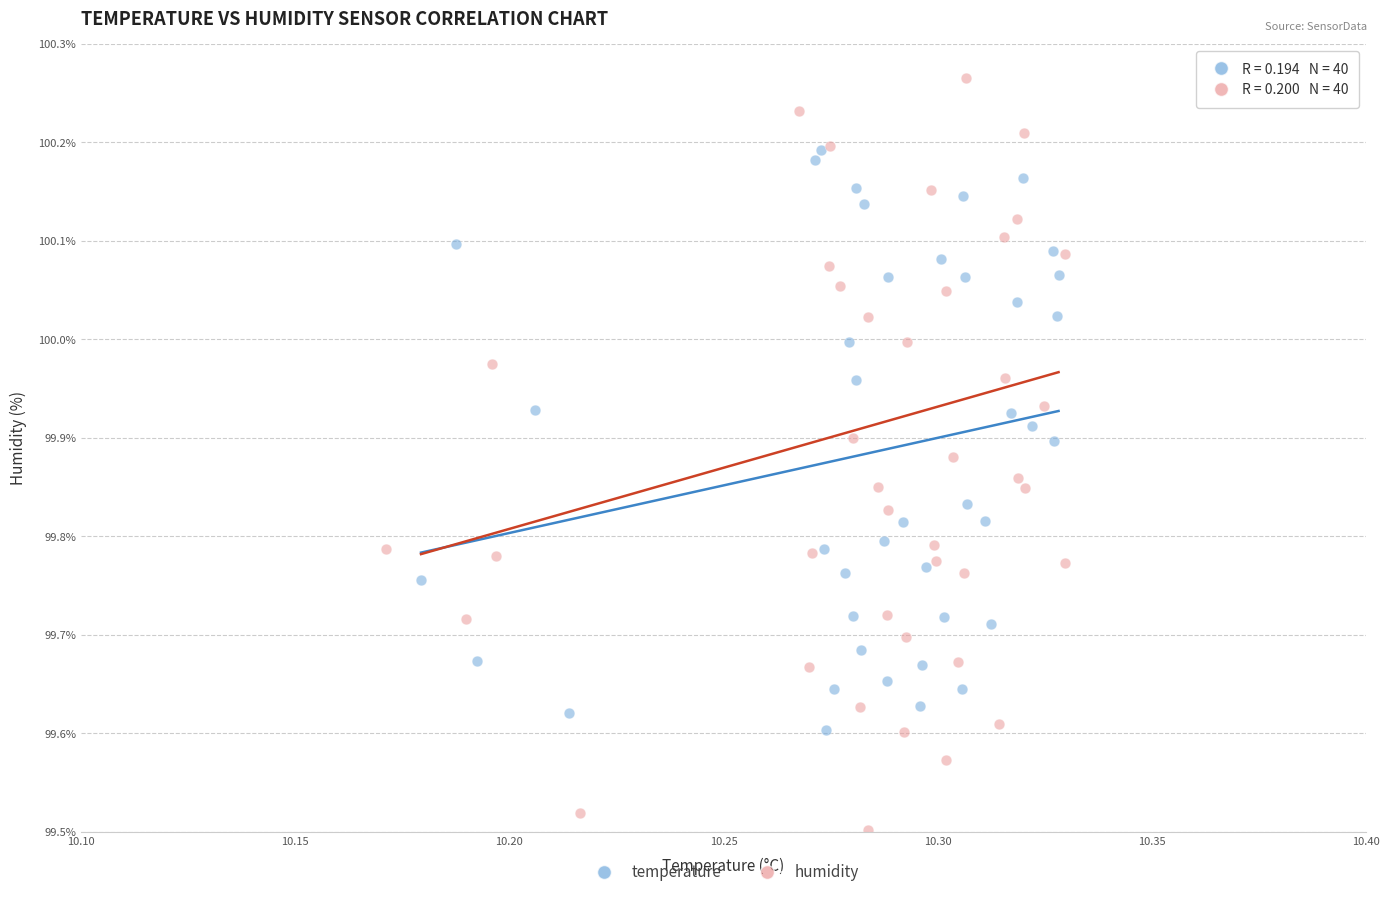

Which series has the widest spread of Y values?

humidity